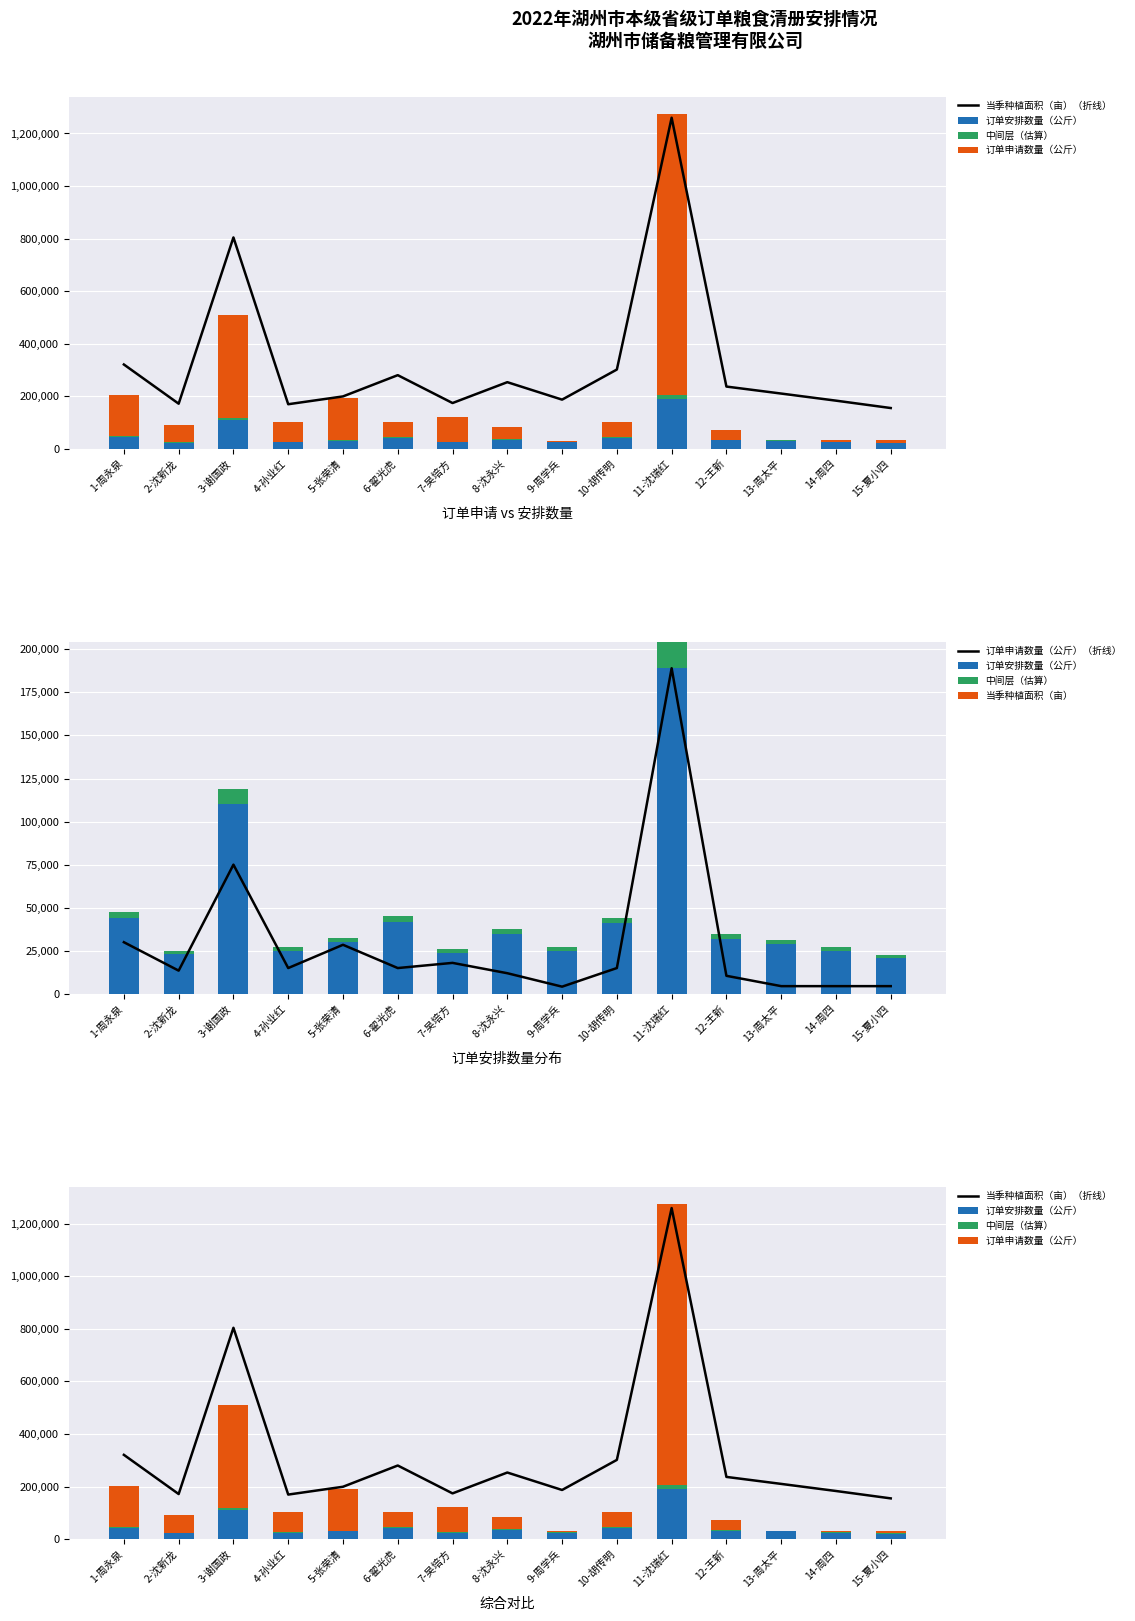

How many groups of bars are there?

15